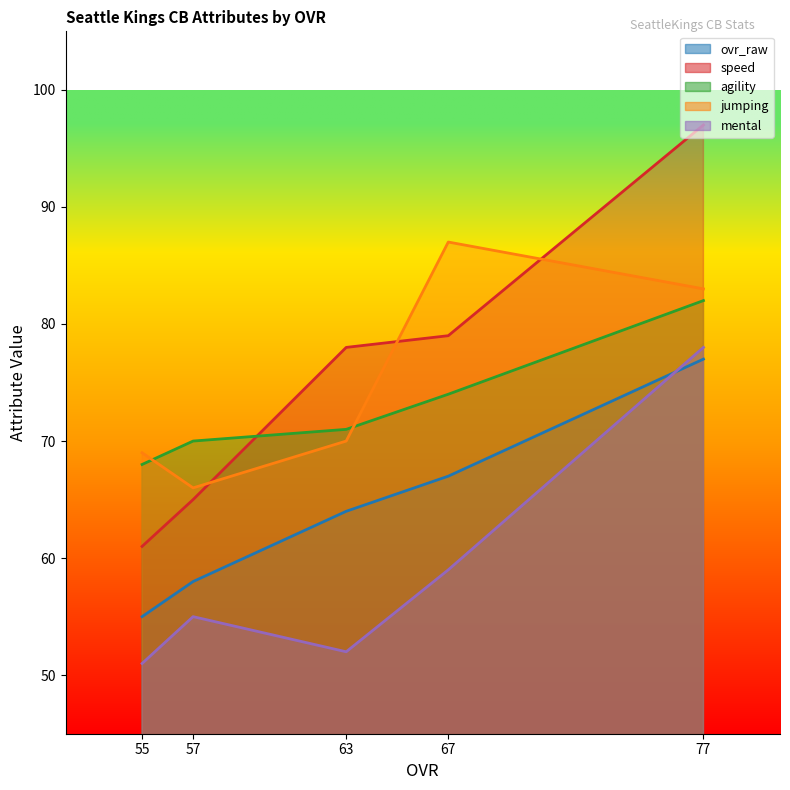

Between which two adjacent categories do ovr_raw and mental first intersect?

77 and 67